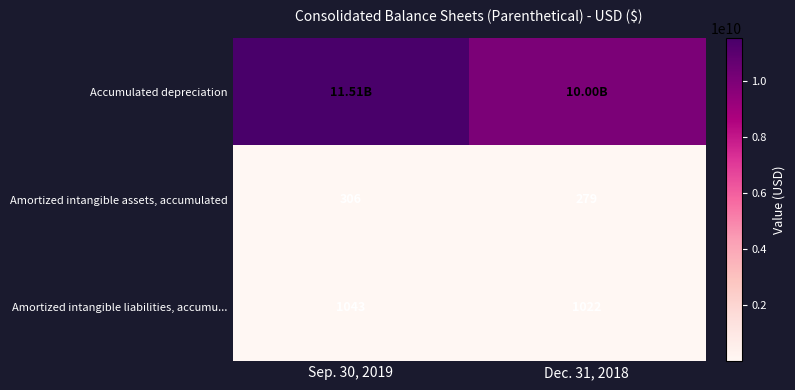

What is the sum of the Amortized intangible assets, accumulated values at Sep. 30, 2019 and Dec. 31, 2018?

585